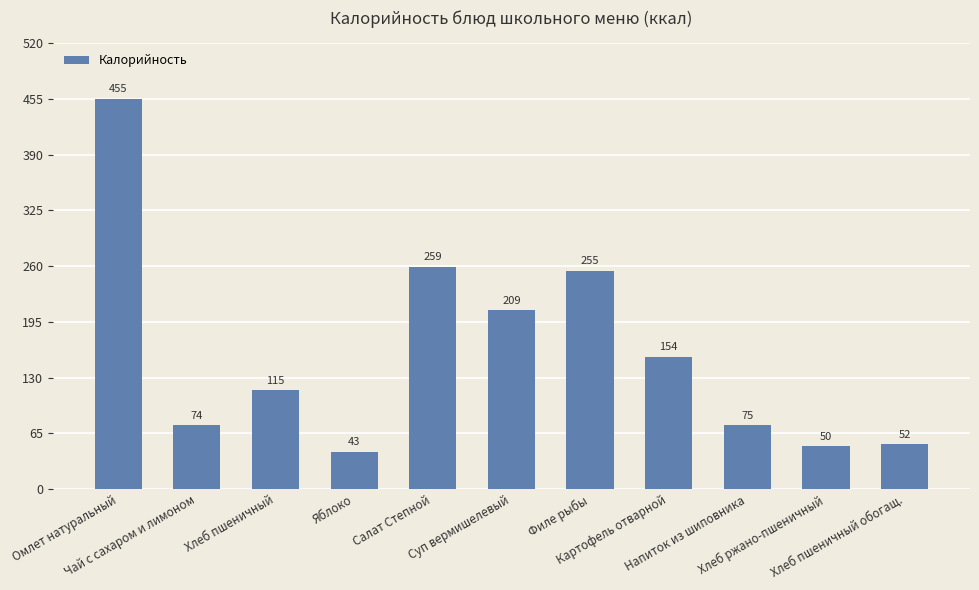

How many values exceed 115?

6